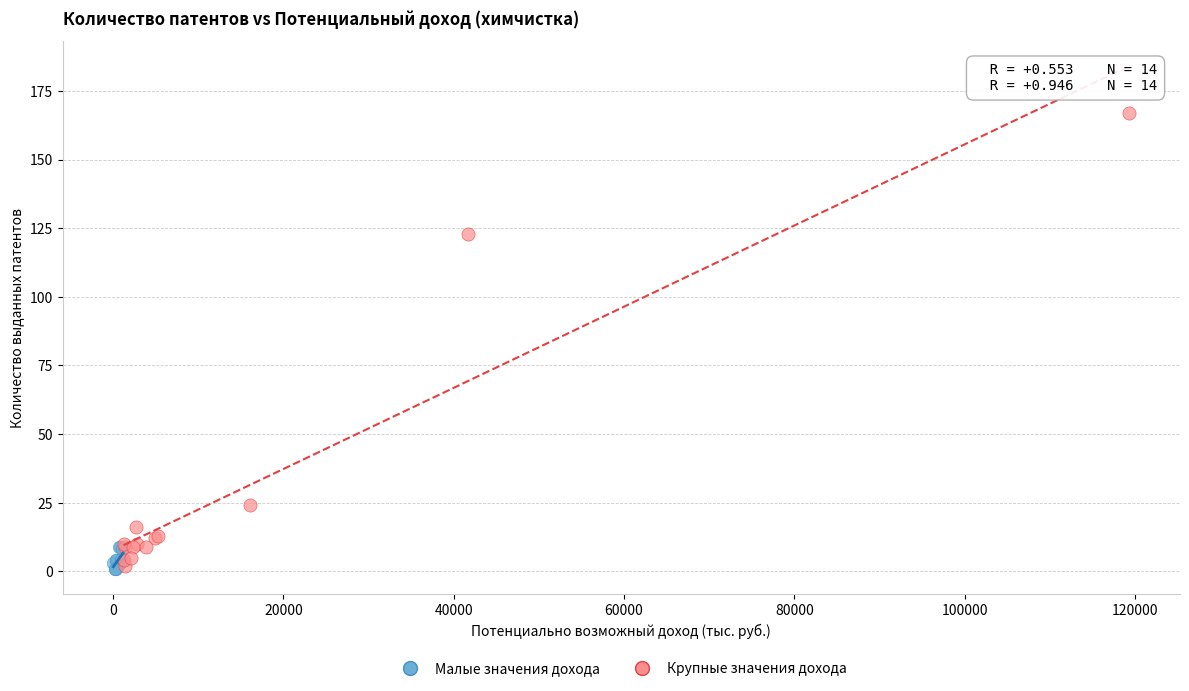

Which series has the widest spread of Y values?

Крупные значения дохода